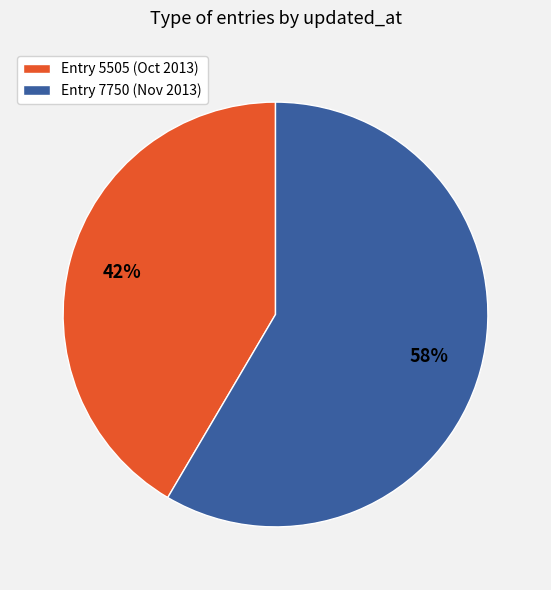

Is there a majority slice in this chart?

Yes